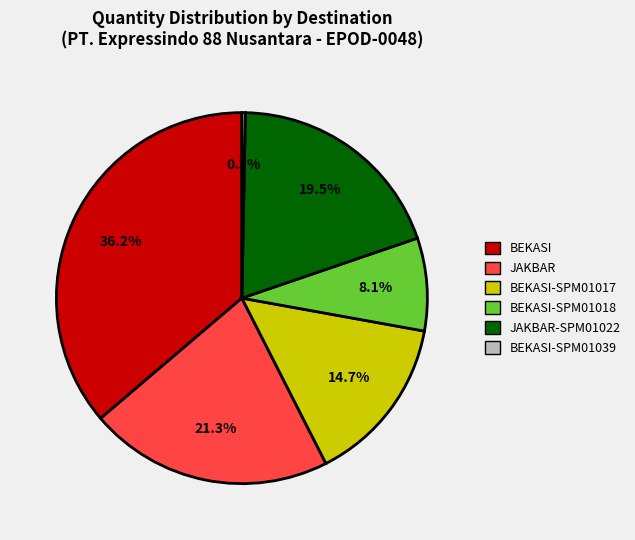

Count the number of slices in the pie.

6